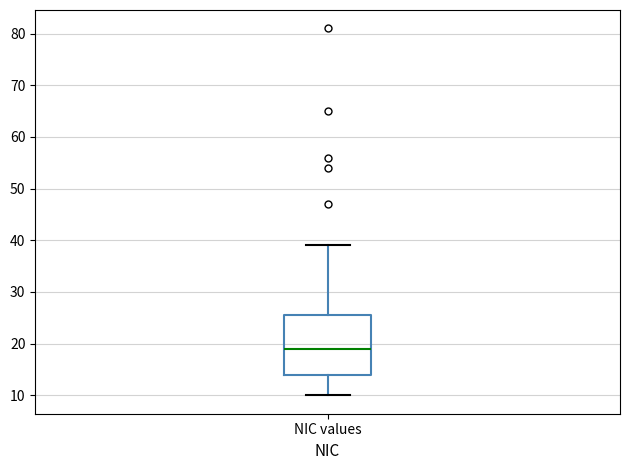

Transcribe this box plot: give where the median line is, the range the box spans, and where the two whiskers end, as read against the y-axis. The values are not printed on the chart, so give them approximately, as read against the axis.

median 19, box 14 to 26, whiskers 10 to 39